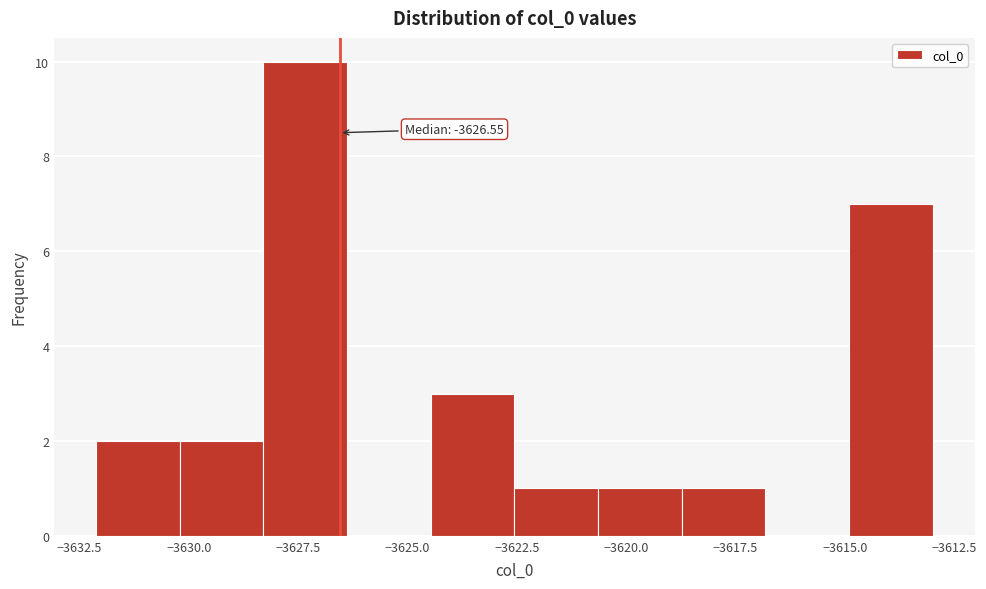

Around what value on the x-axis is the tallest bar? Give the approximate position of its centre, as read against the axis.

-3627.5